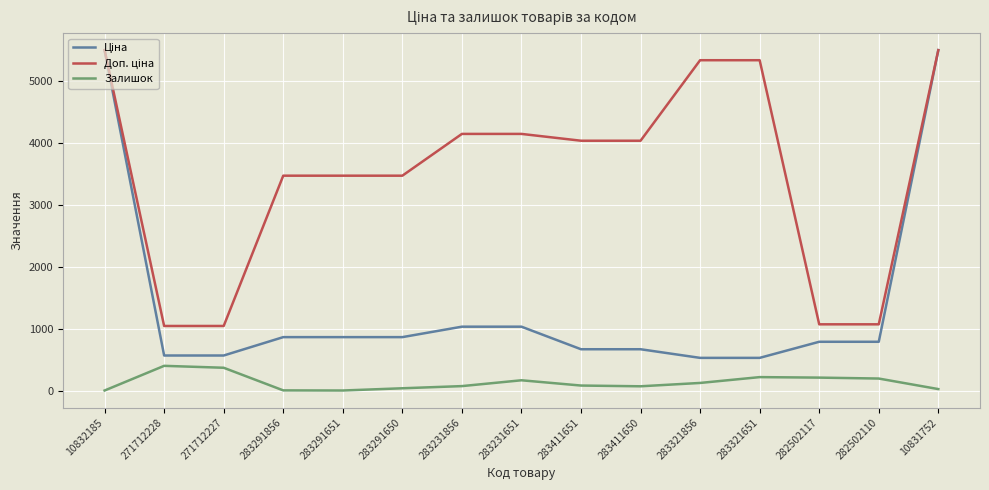

What is the spread (max minus min) of values at 282502110?

874.6